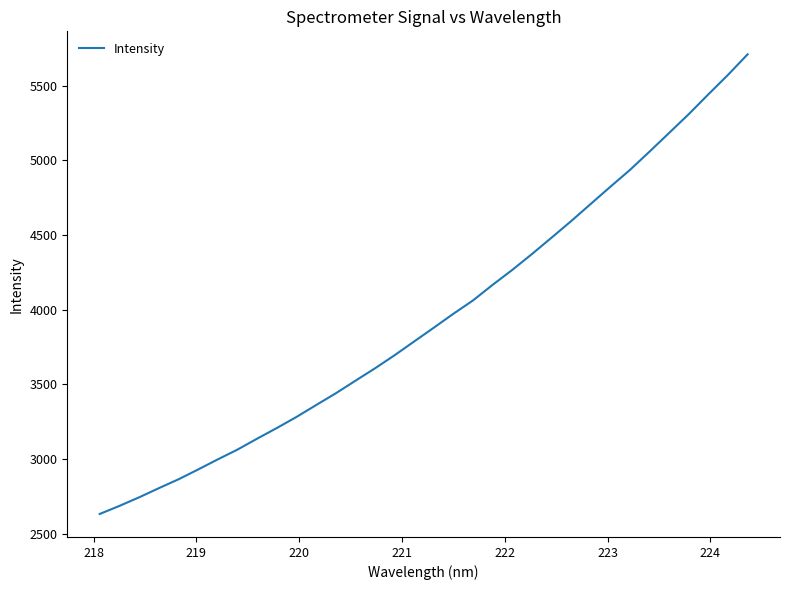

What is the smallest value displayed?

2632.1